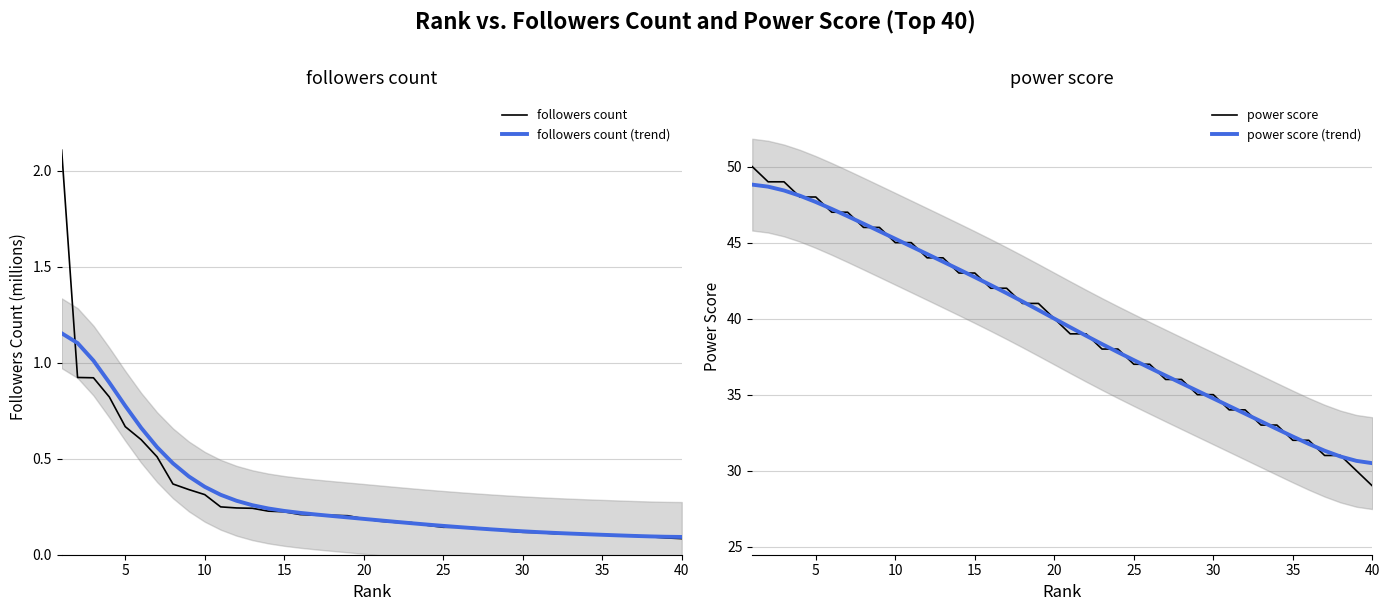

How many data points does each series have?

40